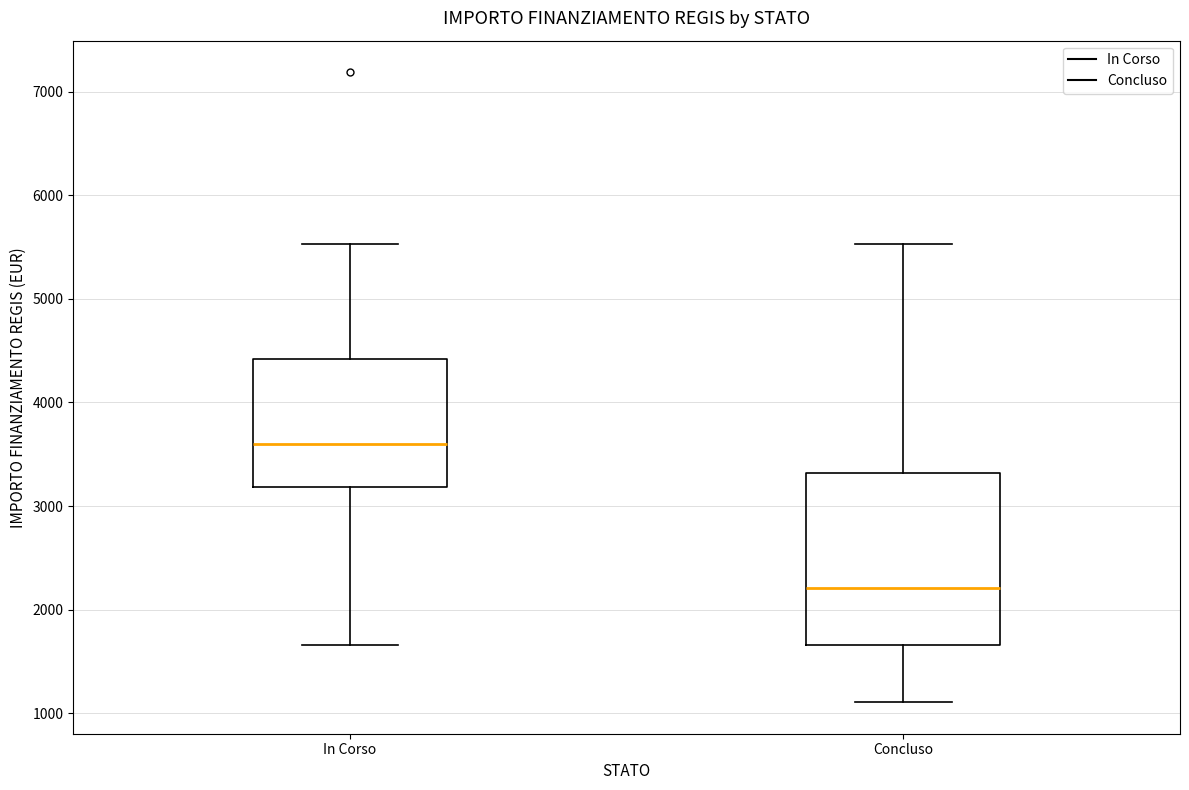

Reading left to right, transcribe this box plot: for each box, give where its median line is, the range the box spans, and where its two whiskers end, as read against the y-axis. The values are not printed on the chart, so give them approximately, as read against the axis.

In Corso: median 3600, box 3200 to 4400, whiskers 1700 to 5500
Concluso: median 2200, box 1700 to 3300, whiskers 1100 to 5500